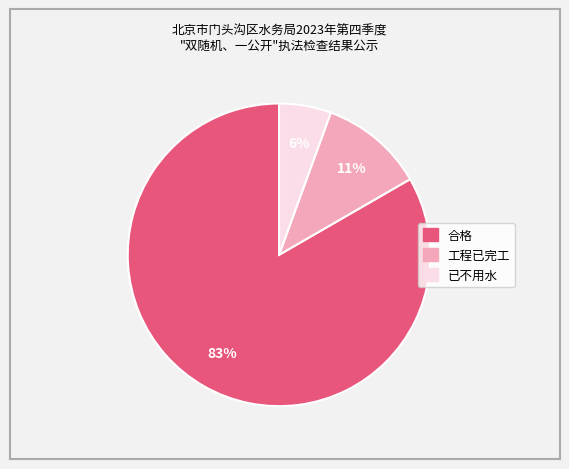

Is it true that 已不用水 is 1% of the pie?

False